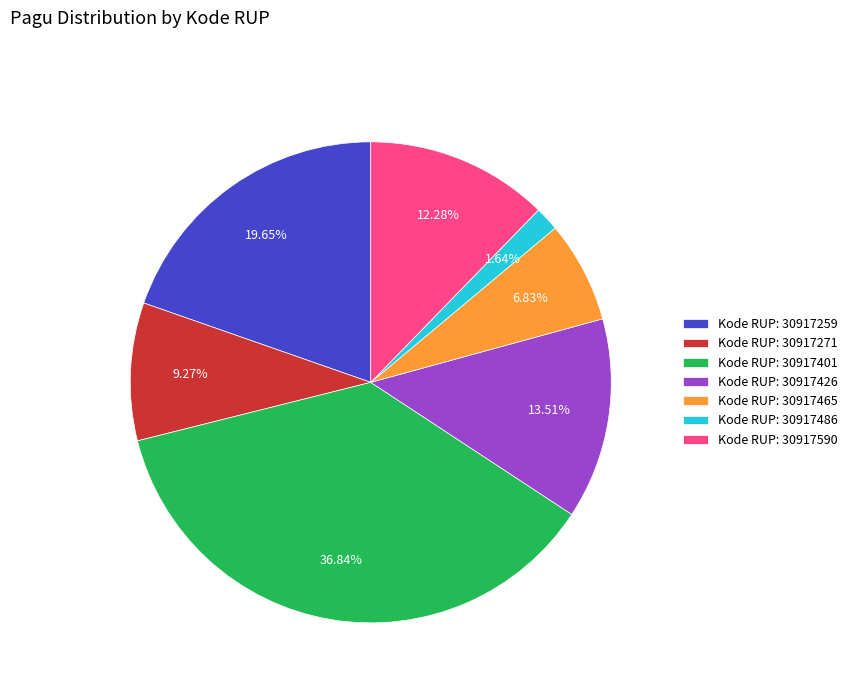

Rank the categories by value from highest to lowest.

Kode RUP: 30917401, Kode RUP: 30917259, Kode RUP: 30917426, Kode RUP: 30917590, Kode RUP: 30917271, Kode RUP: 30917465, Kode RUP: 30917486